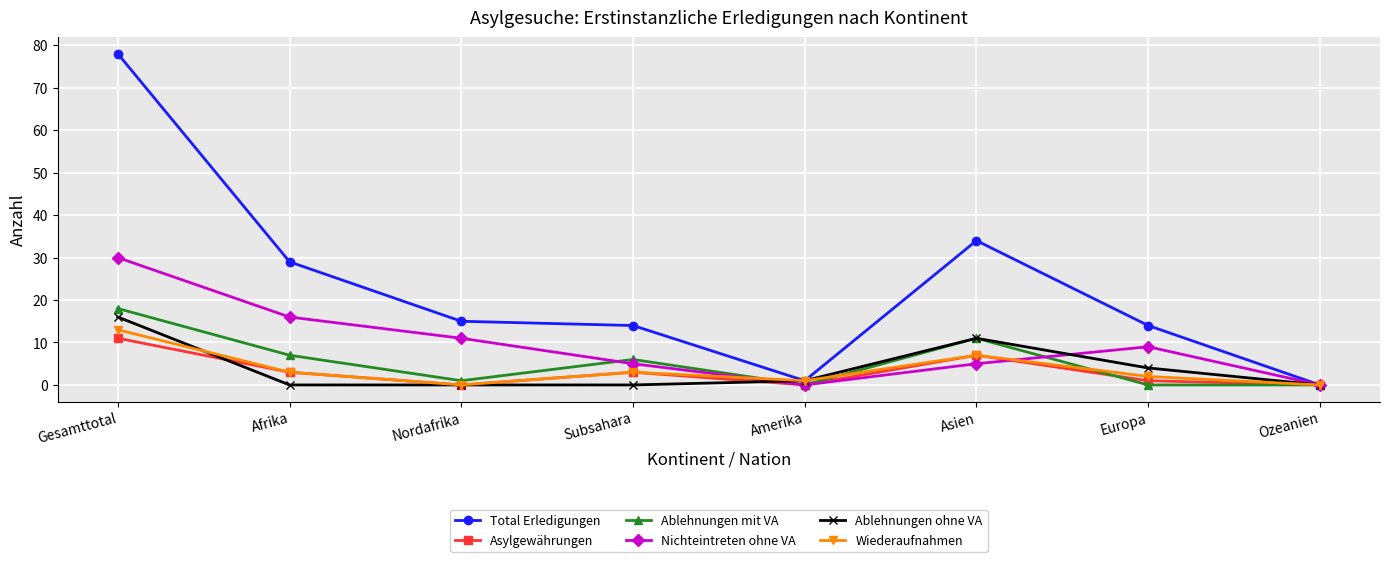

Where is Wiederaufnahmen nearest to the value 6?

Asien